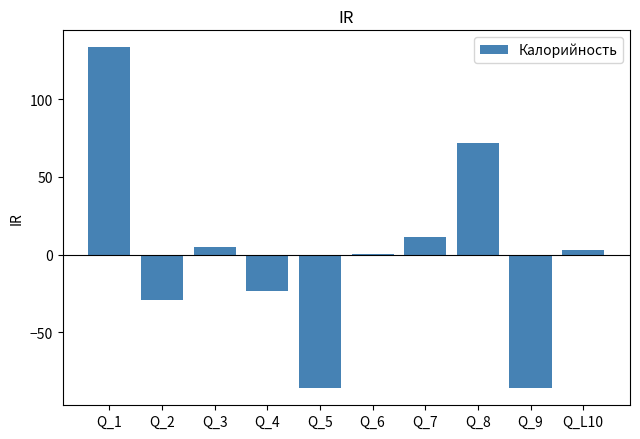

The value at Q_4 is -8.1. True or false?

False